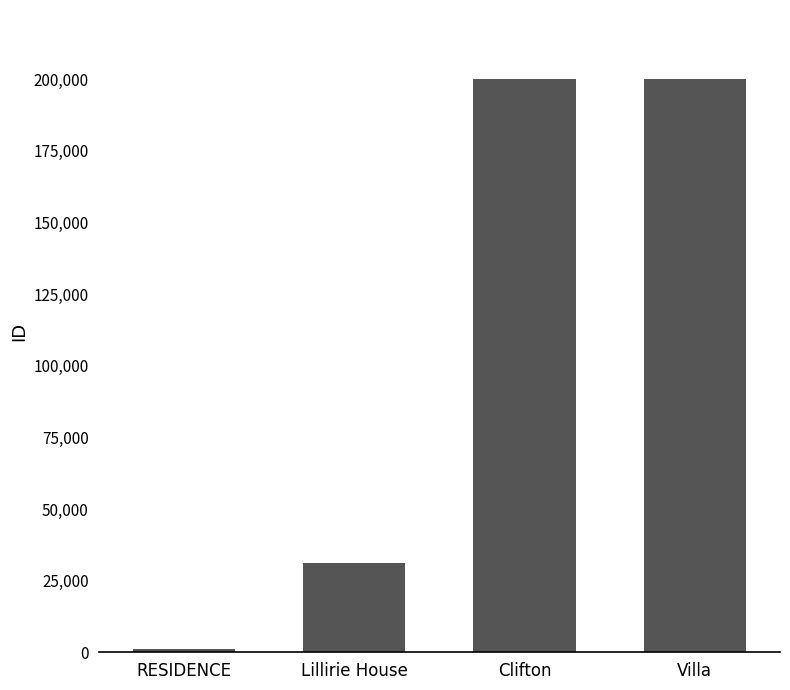

Where is the data nearest to the value 100610?

Lillirie House